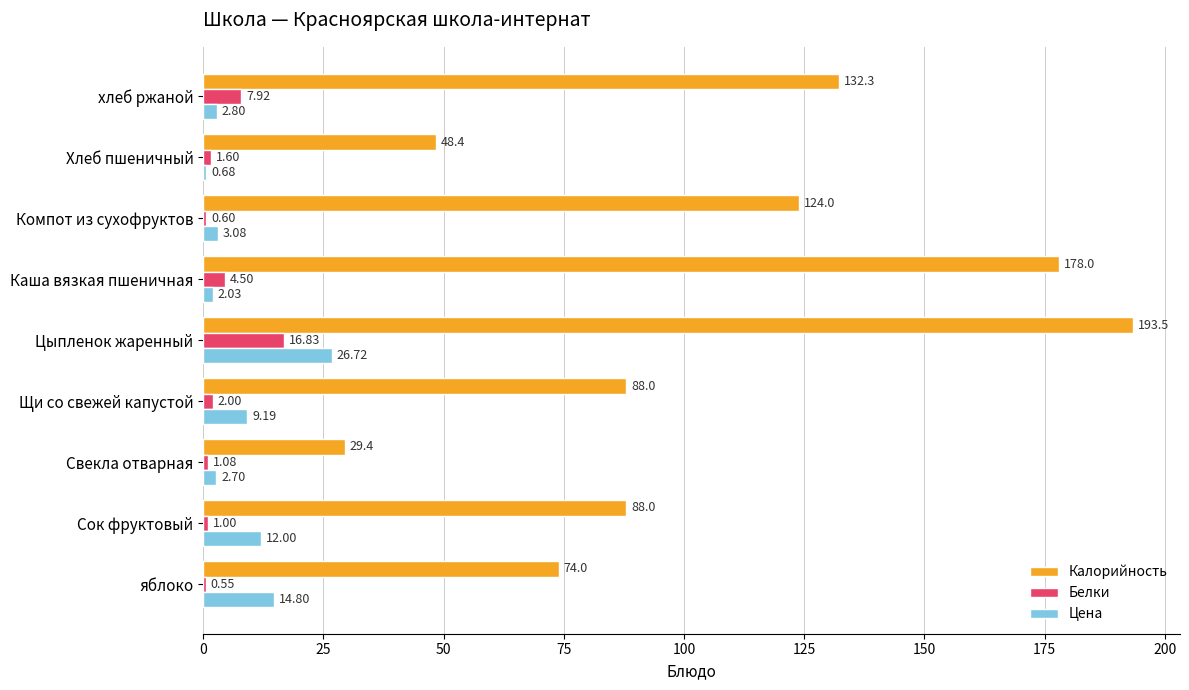

Which series has the largest total across all categories?

Калорийность